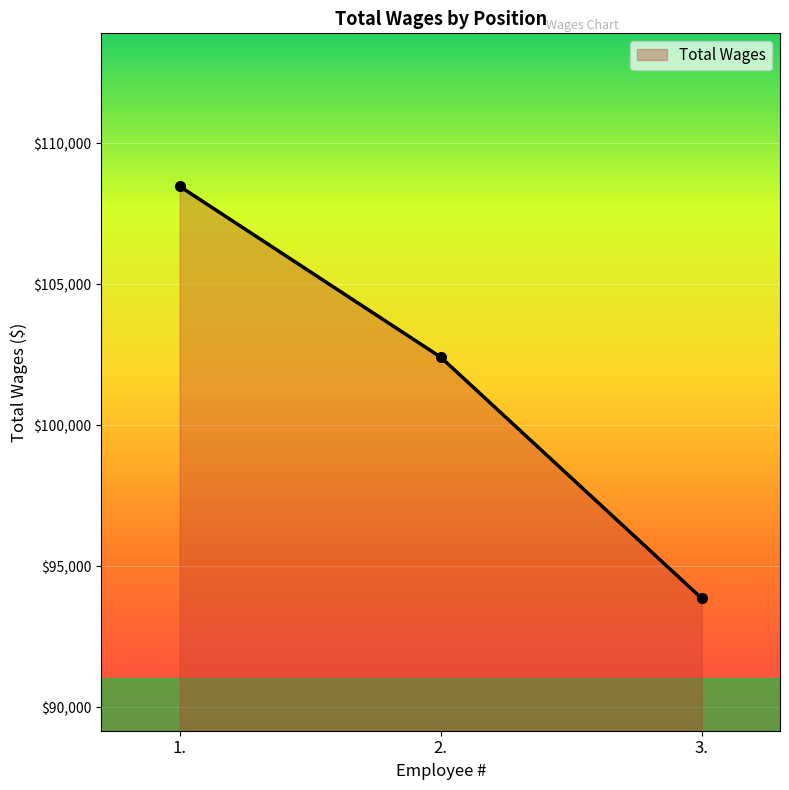

Read the value at 2., to the nearest 50.

102400